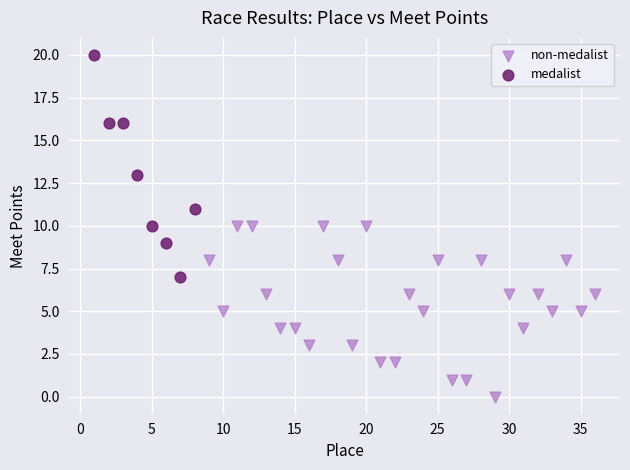

Which series has the widest spread of Y values?

medalist